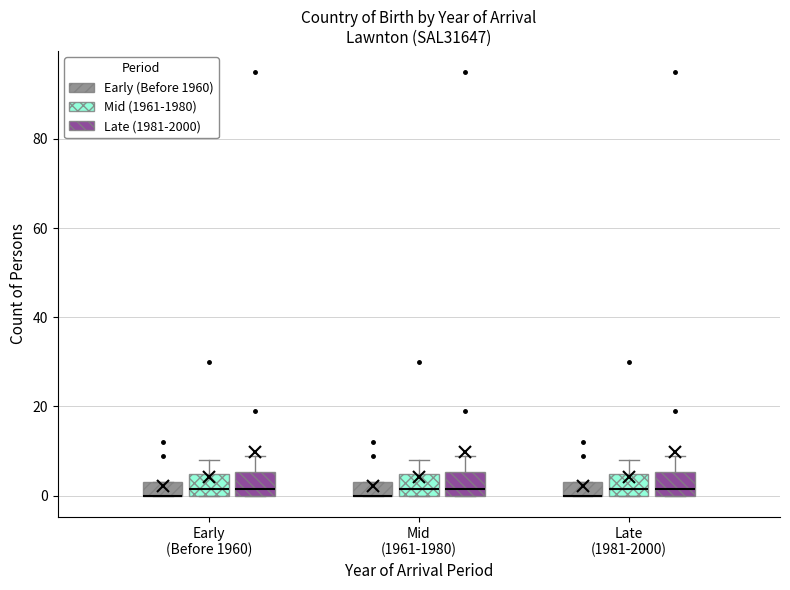

Where is the upper edge of the box for Late (1981-2000) (Late (1981-2000)) on the y-axis? The values are not printed on the chart, so give them approximately, as read against the axis.

6